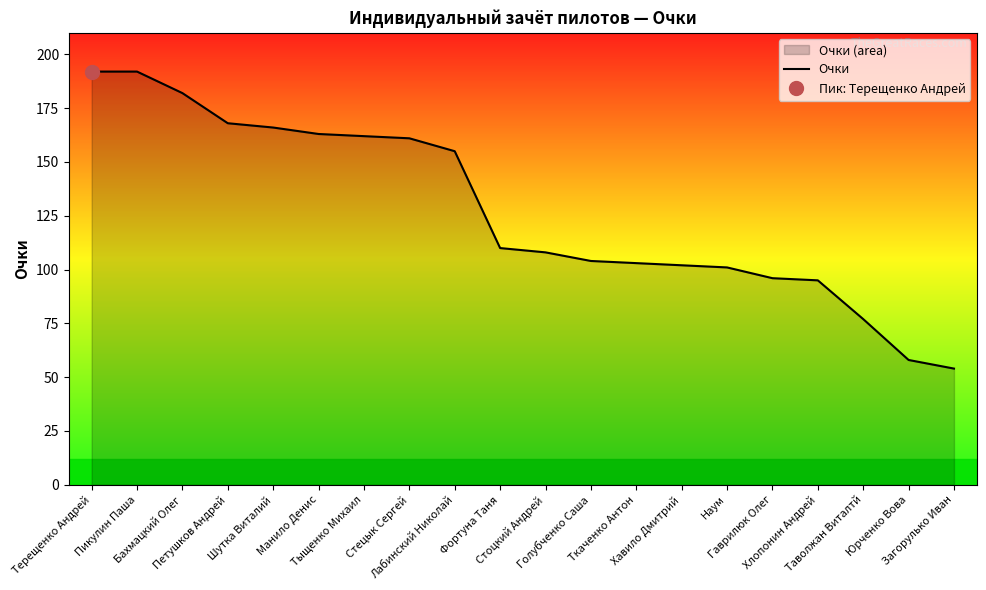

What is the difference between the values at Петушков Андрей and Бахмацкий Олег?

14